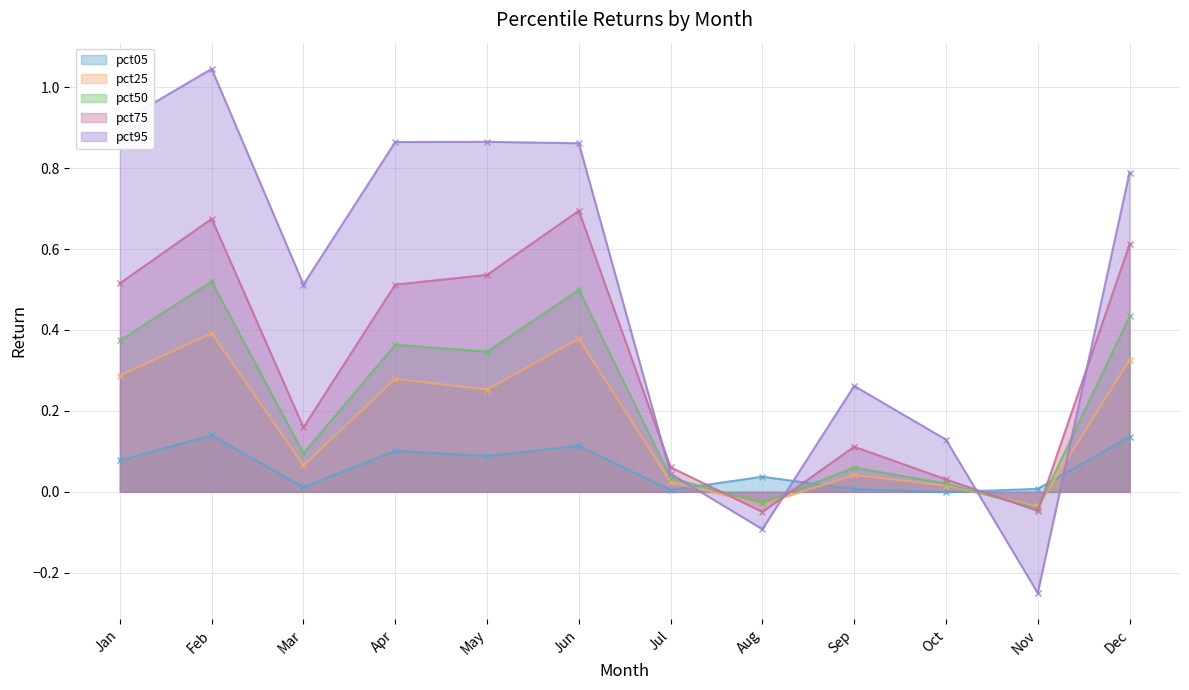

Reading left to right, what are all the values shown in this chart?

pct05: Jan=0.1	Feb=0.1	Mar=0.0	Apr=0.1	May=0.1	Jun=0.1	Jul=0.0	Aug=0.0	Sep=0.0	Oct=-0.0	Nov=0.0	Dec=0.1
pct25: Jan=0.3	Feb=0.4	Mar=0.1	Apr=0.3	May=0.3	Jun=0.4	Jul=0.0	Aug=-0.0	Sep=0.0	Oct=0.0	Nov=-0.0	Dec=0.3
pct50: Jan=0.4	Feb=0.5	Mar=0.1	Apr=0.4	May=0.3	Jun=0.5	Jul=0.0	Aug=-0.0	Sep=0.1	Oct=0.0	Nov=-0.0	Dec=0.4
pct75: Jan=0.5	Feb=0.7	Mar=0.2	Apr=0.5	May=0.5	Jun=0.7	Jul=0.1	Aug=-0.0	Sep=0.1	Oct=0.0	Nov=-0.0	Dec=0.6
pct95: Jan=0.9	Feb=1.0	Mar=0.5	Apr=0.9	May=0.9	Jun=0.9	Jul=0.0	Aug=-0.1	Sep=0.3	Oct=0.1	Nov=-0.2	Dec=0.8